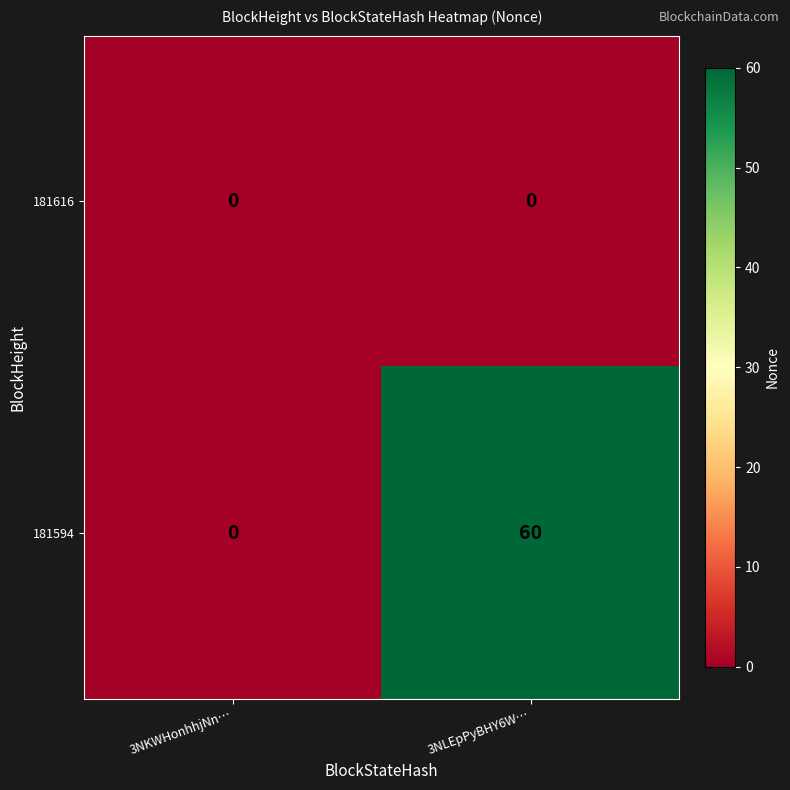

Reading left to right, what are all the values shown in this chart?

181616: 3NKWHonhhjNn…=0	3NLEpPyBHY6W…=0
181594: 3NKWHonhhjNn…=0	3NLEpPyBHY6W…=60